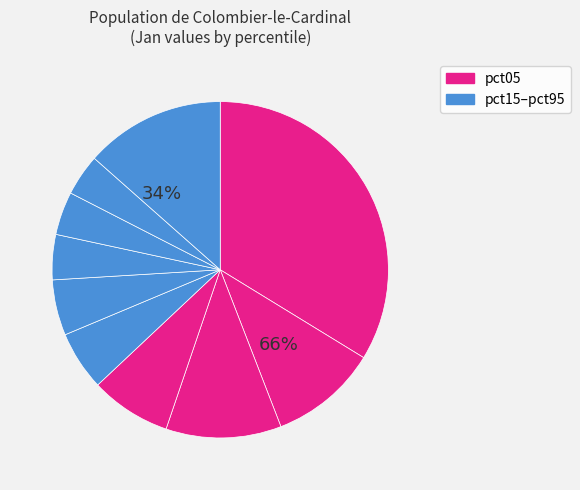

The pct85 slice represents 4% of the pie. True or false?

True